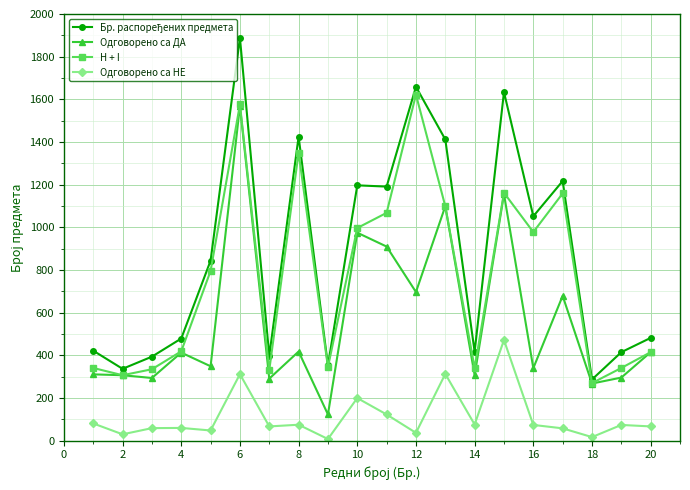

Count the number of data series in this chart.

4